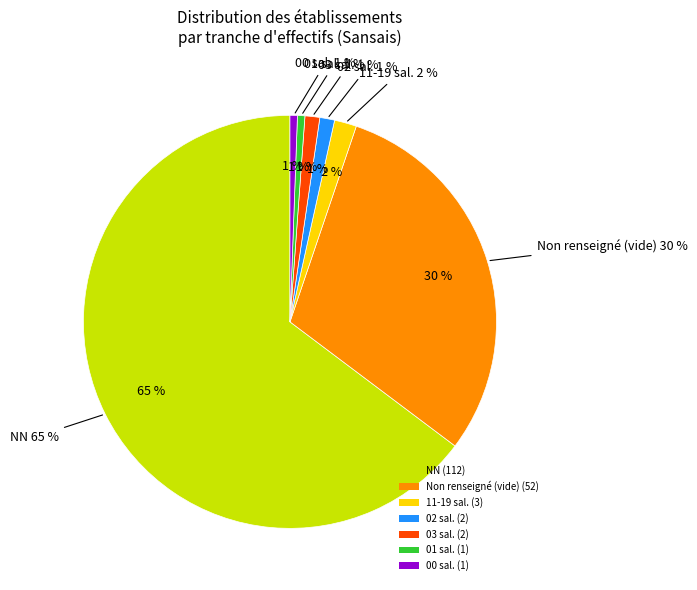

How many segments does this pie chart have?

7